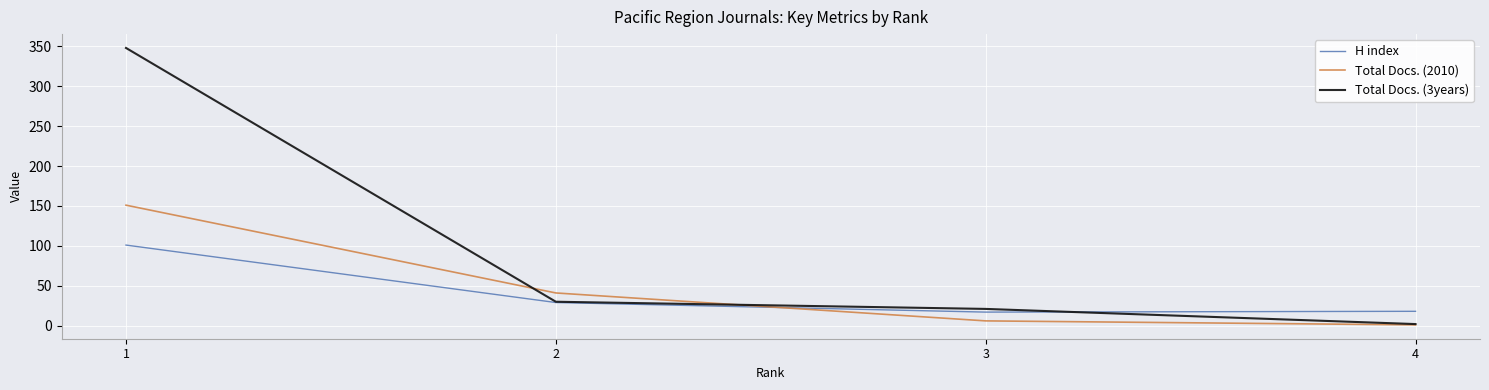

Which series has the widest spread of values?

Total Docs. (3years)